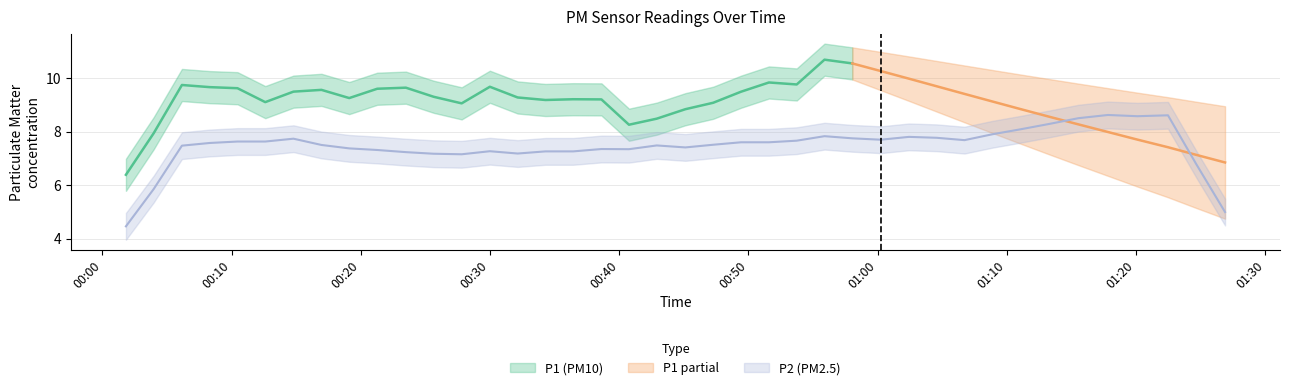

True or false: P2 and P1 cross at least once.

False